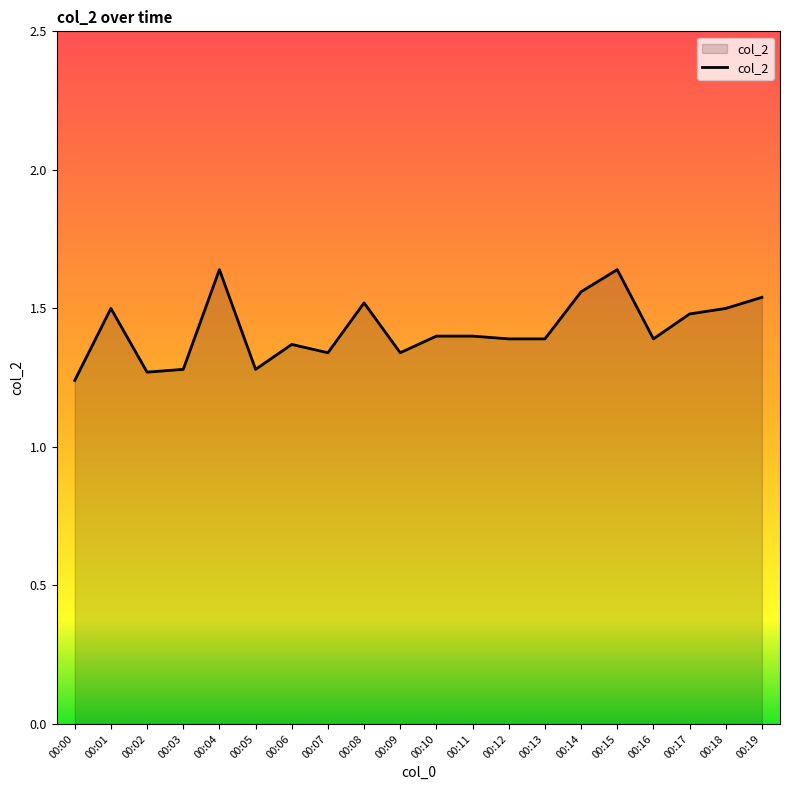

What is the change in value from 00:10 to 00:19?

+0.1